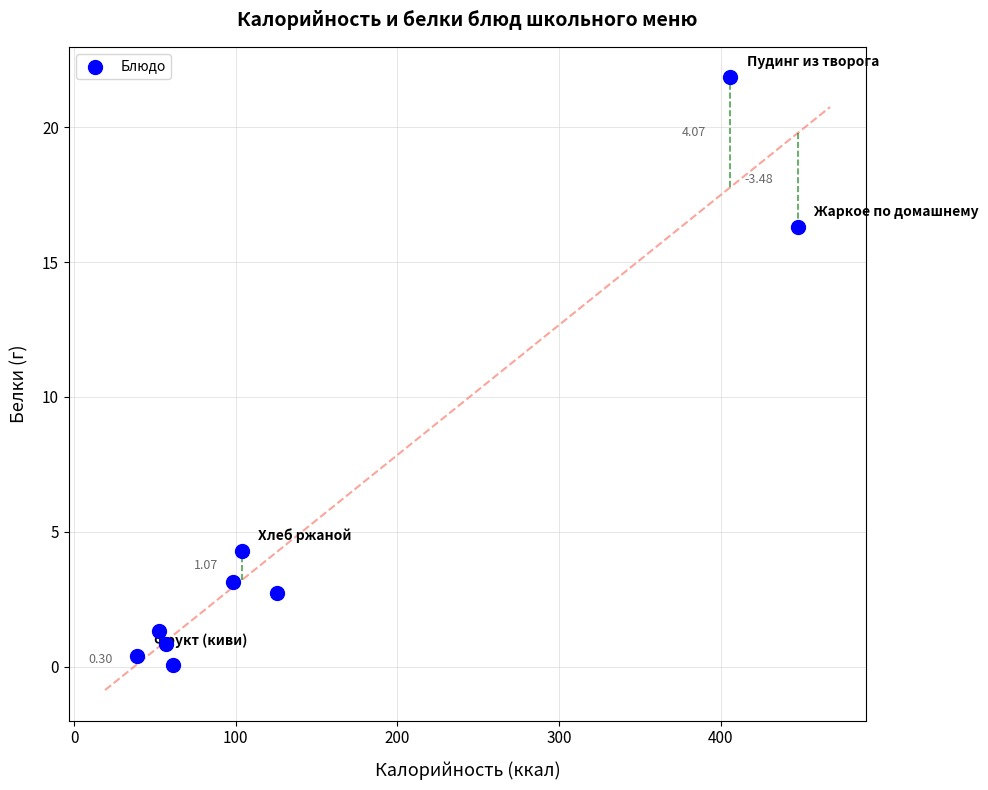

What is the average X value?

154.6